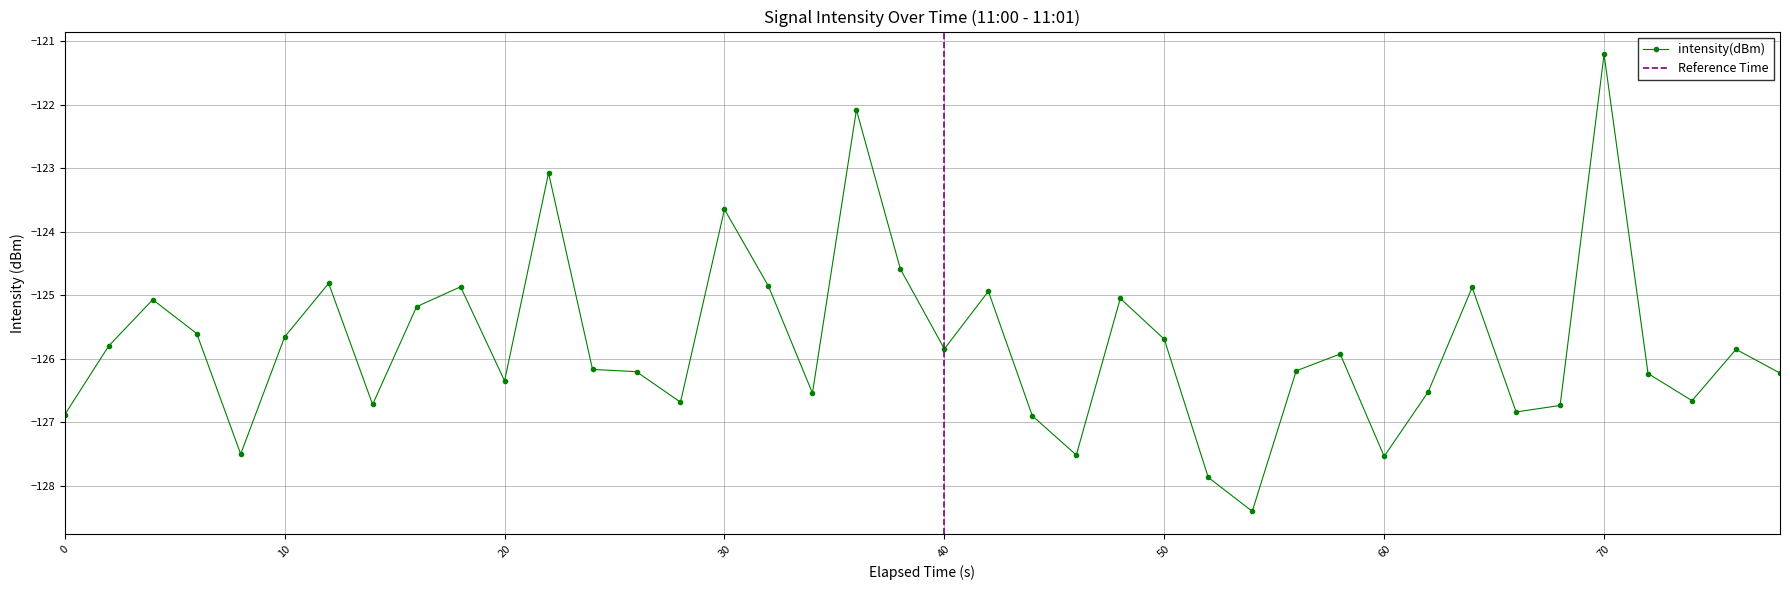

What is the smallest value displayed?

-128.4